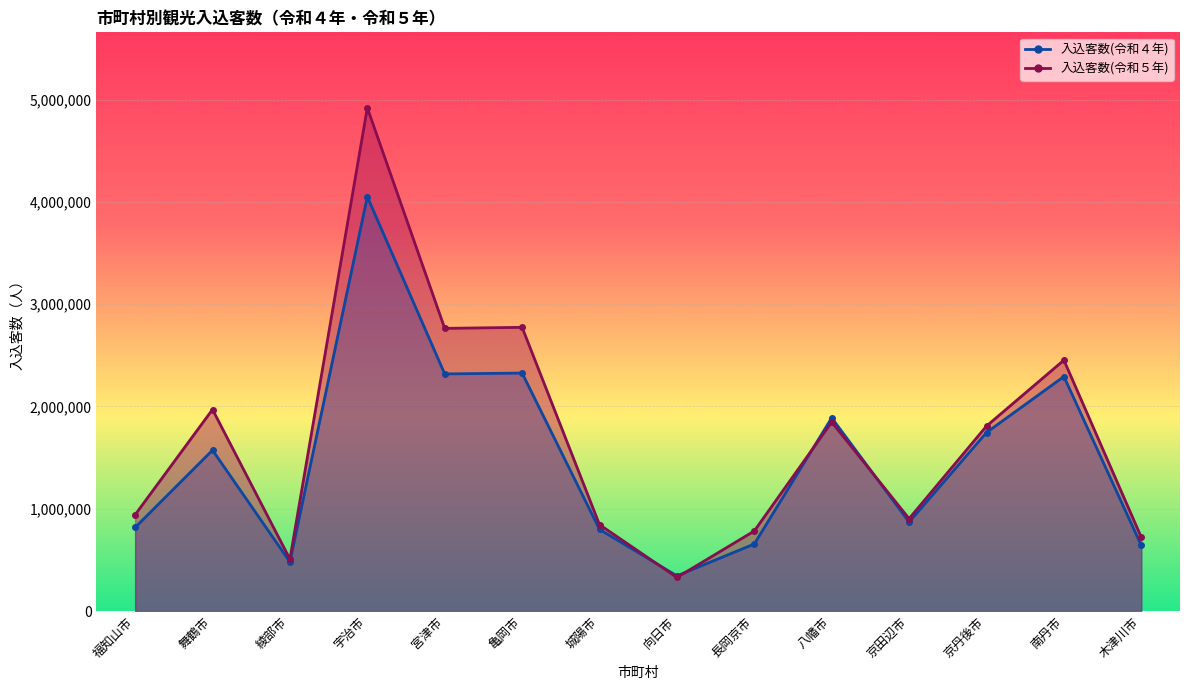

Between which two adjacent categories do 入込客数(令和４年) and 入込客数(令和５年) first intersect?

城陽市 and 向日市